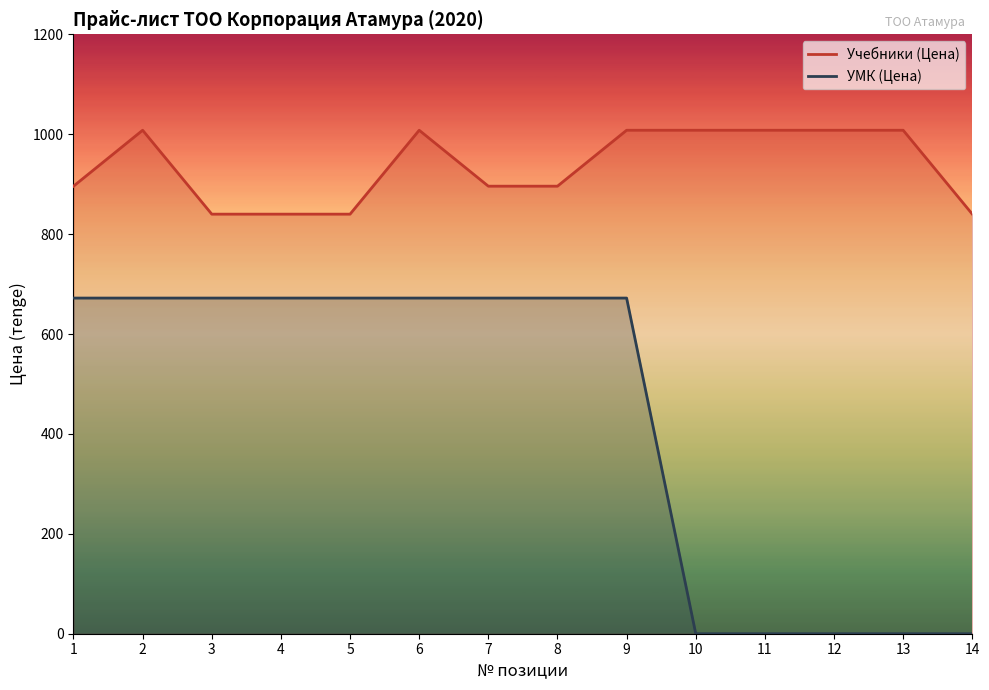

Where is the first local maximum for Учебники (Цена)?

2